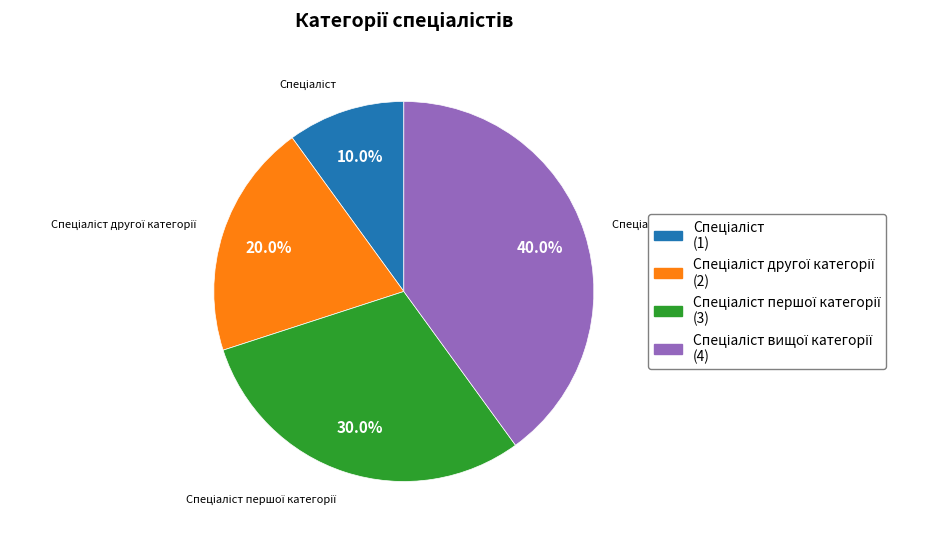

Is there any slice that represents more than half of the pie?

No